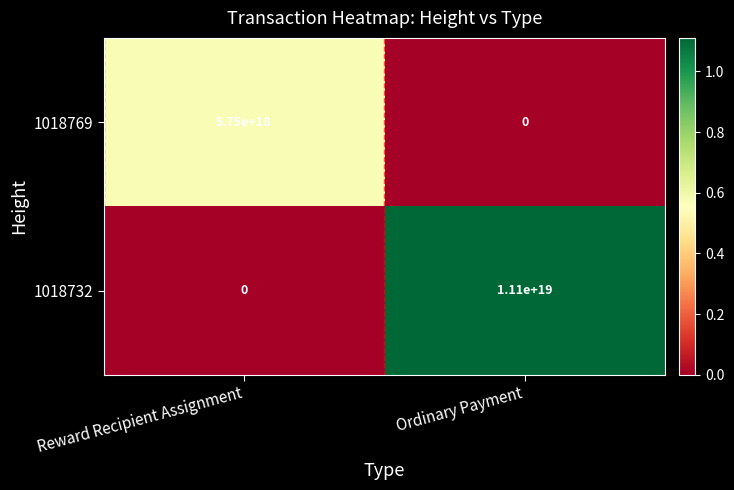

Which category has the lowest value in the 1018732 series?

Reward Recipient Assignment